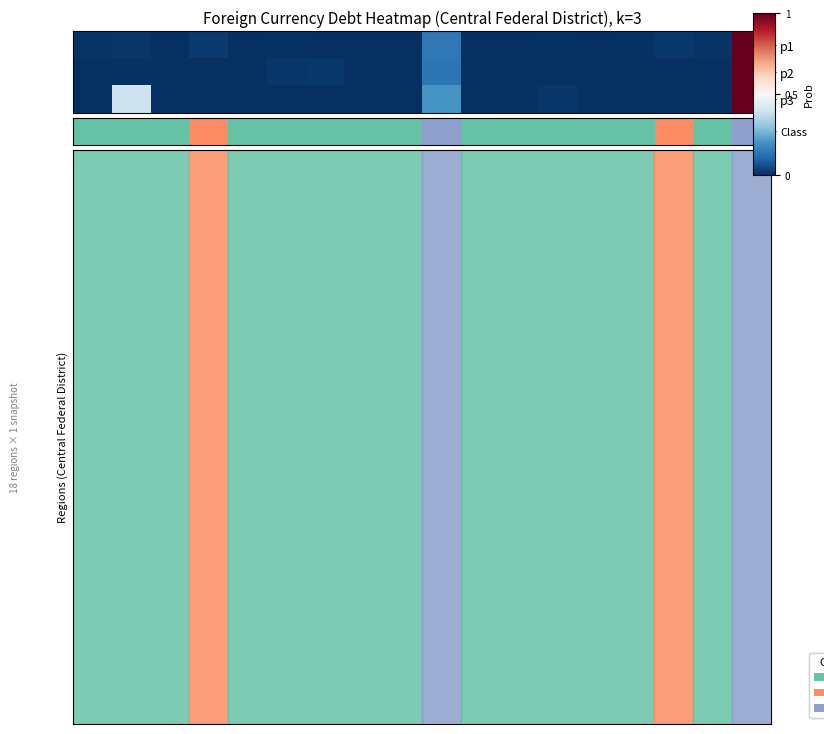

How many categories are shown in the chart?

18